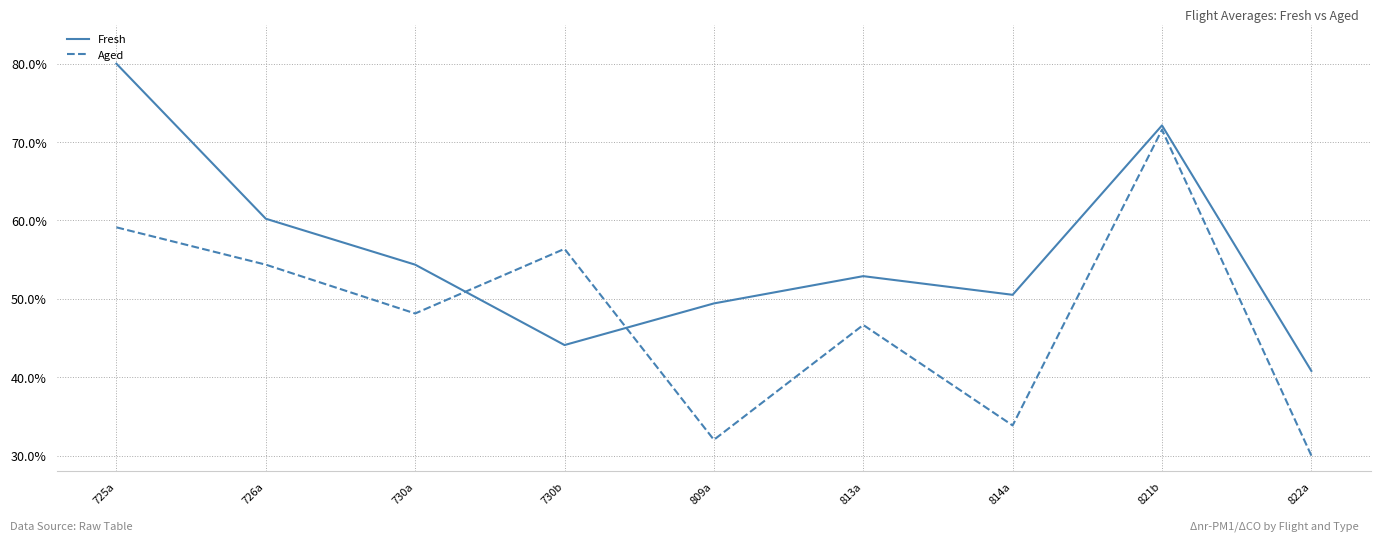

Where is the first local maximum for Fresh?

813a